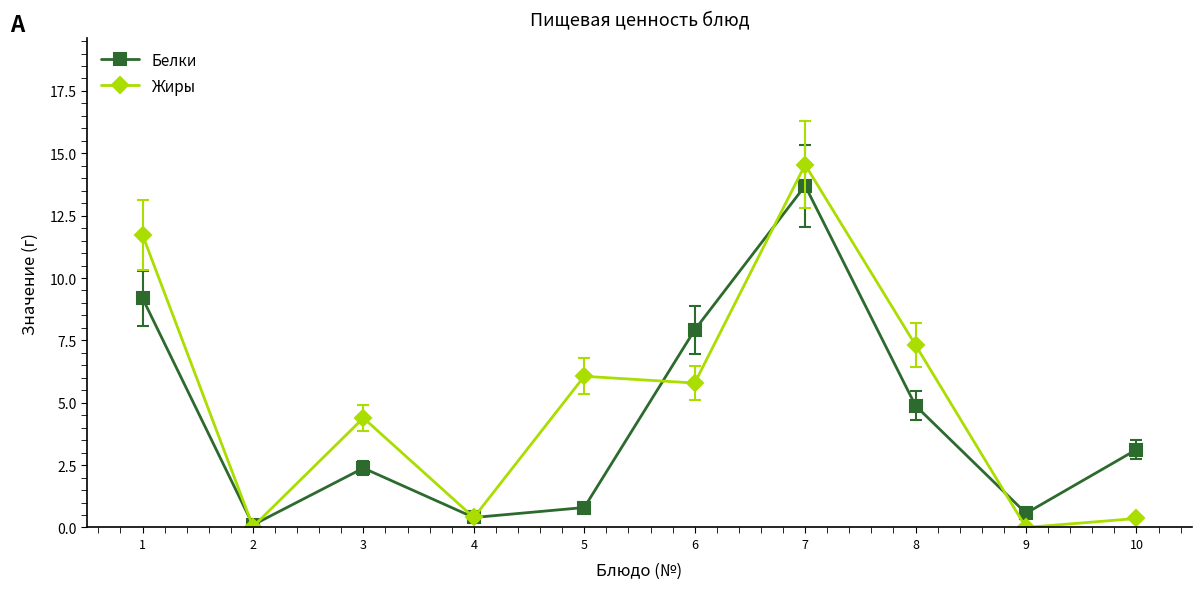

At which category is the sum across all series the highest?

7